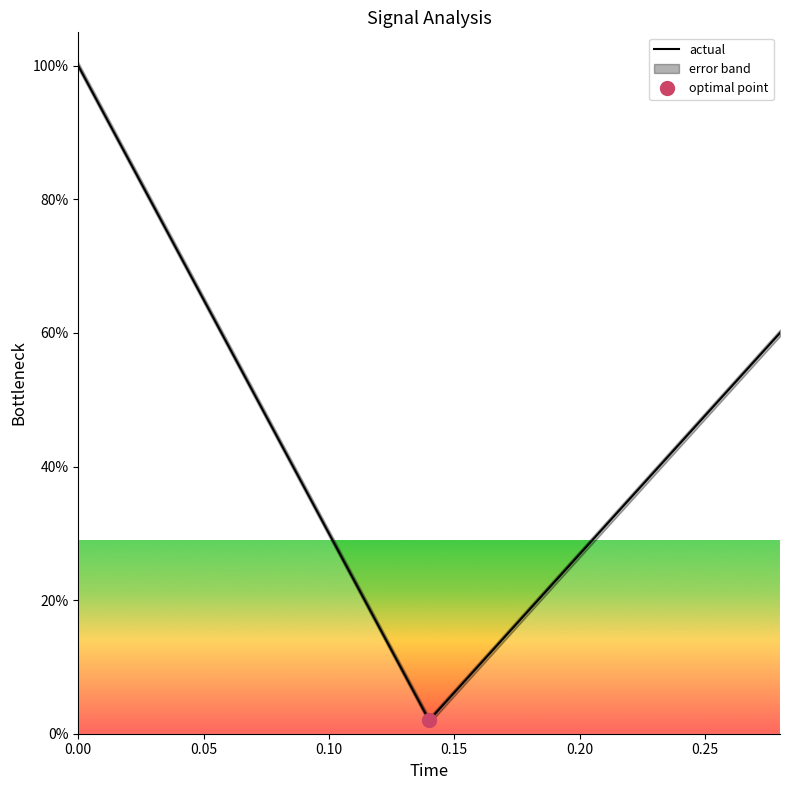

How many interior local valleys (lower than both neighbors) does the data have?

1